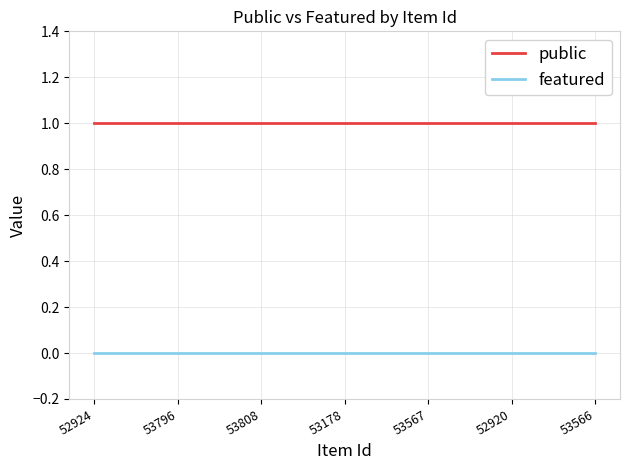

Reading right to left, extract all data points from this chart.

public: 1	1	1	1	1	1	1
featured: 0	0	0	0	0	0	0